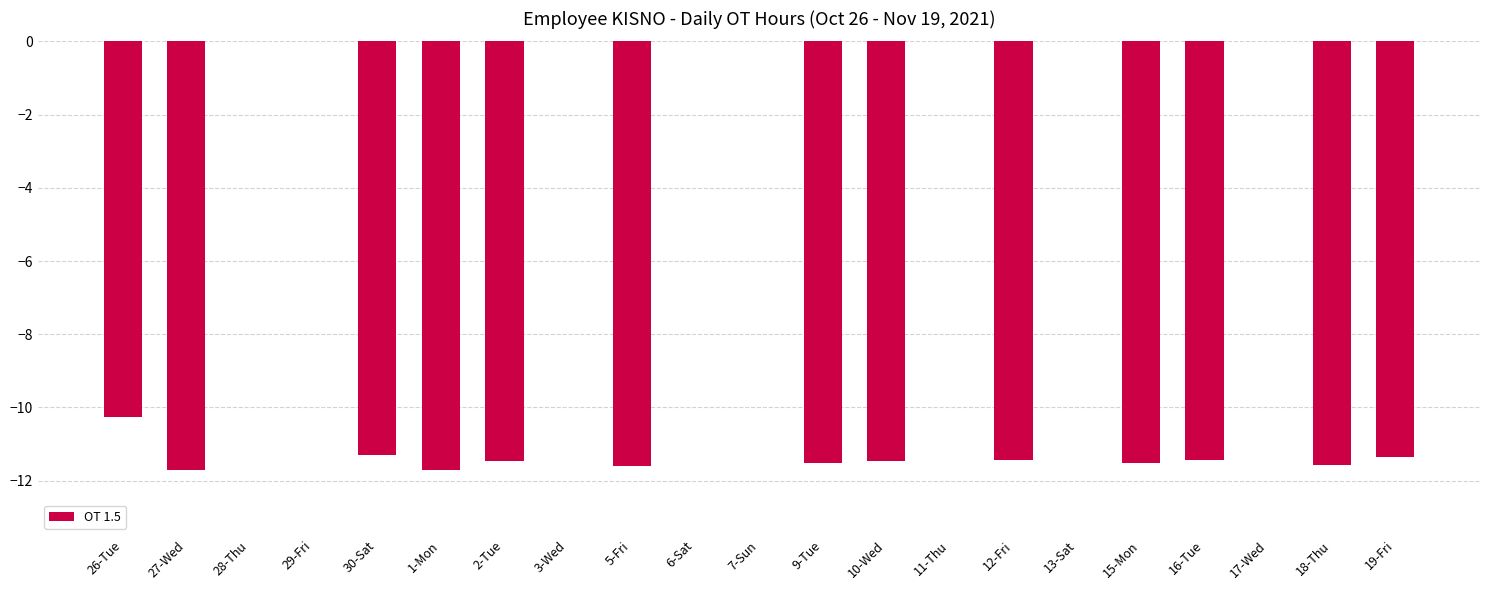

Count the number of values greater than -11.

9